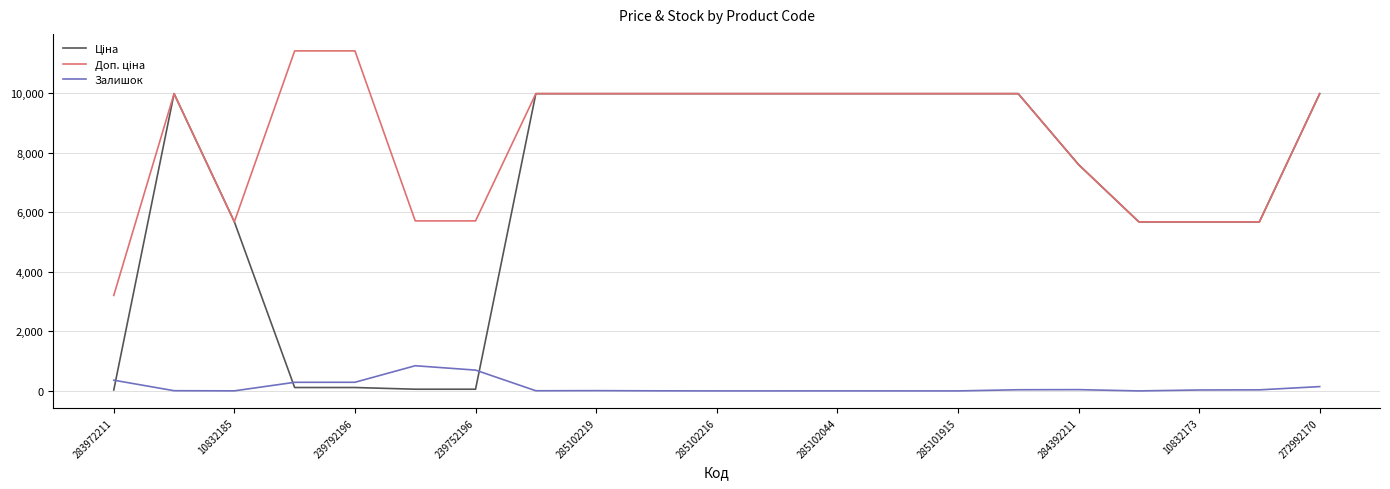

What is the greatest value displayed?

11410.0